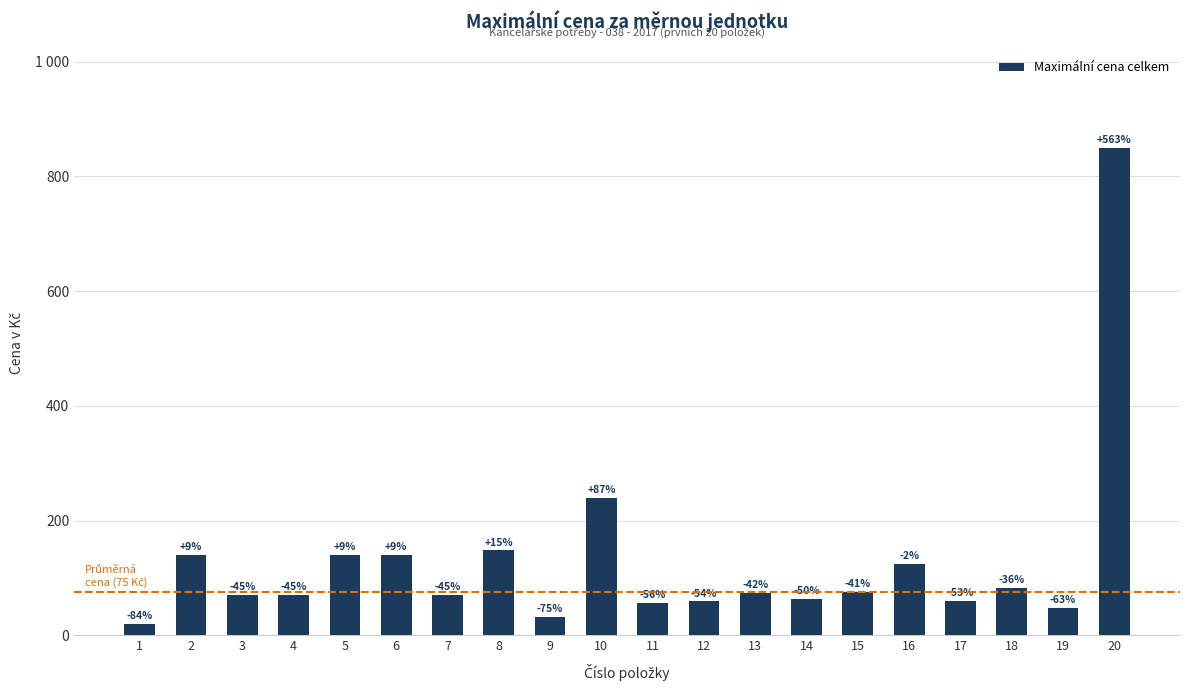

What is the difference between the maximum and minimum values?

830